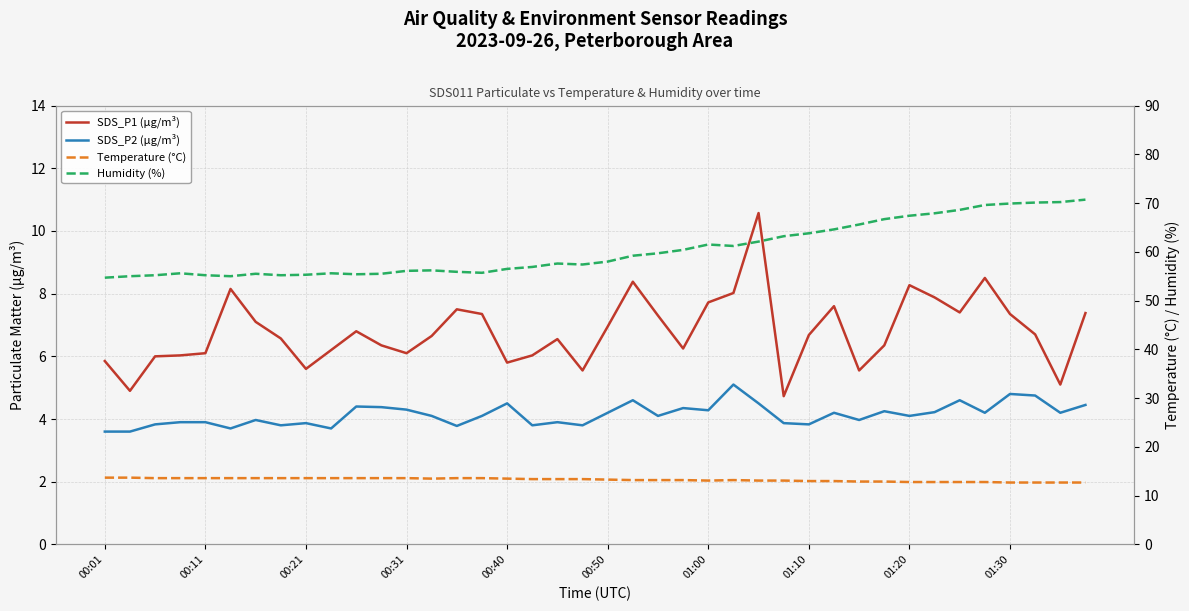

What is the value of the SDS_P2 (µg/m³) point at the 13th from the left?

4.3